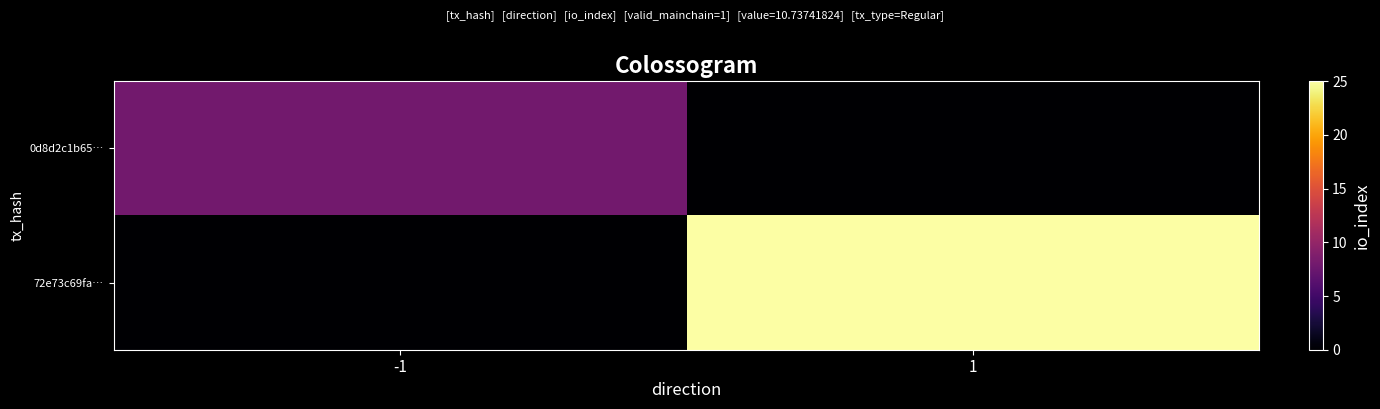

At which category is the sum across all series the highest?

1